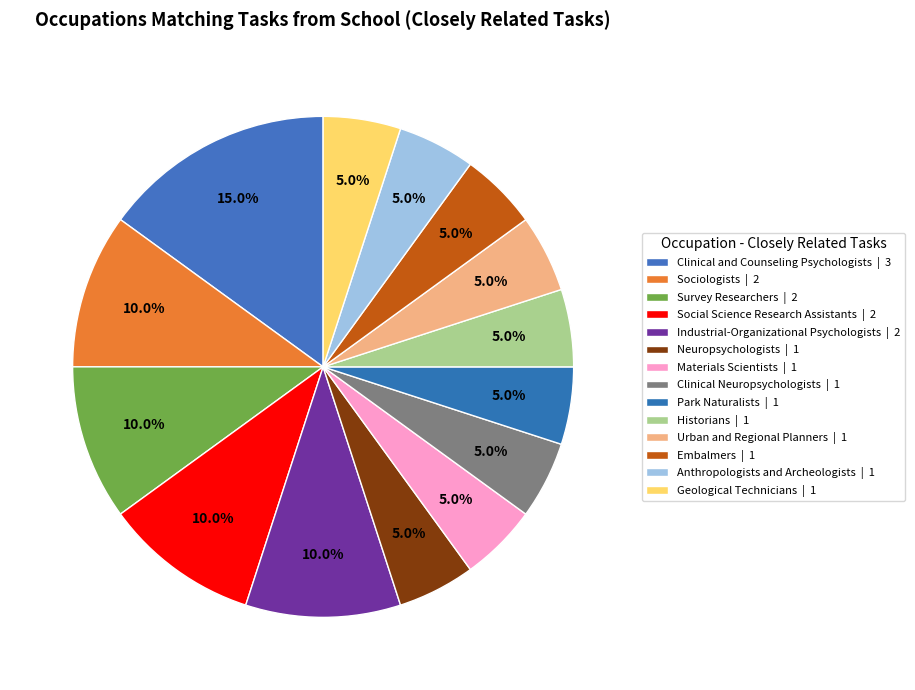

True or false: Anthropologists and Archeologists accounts for 5% of the total.

True